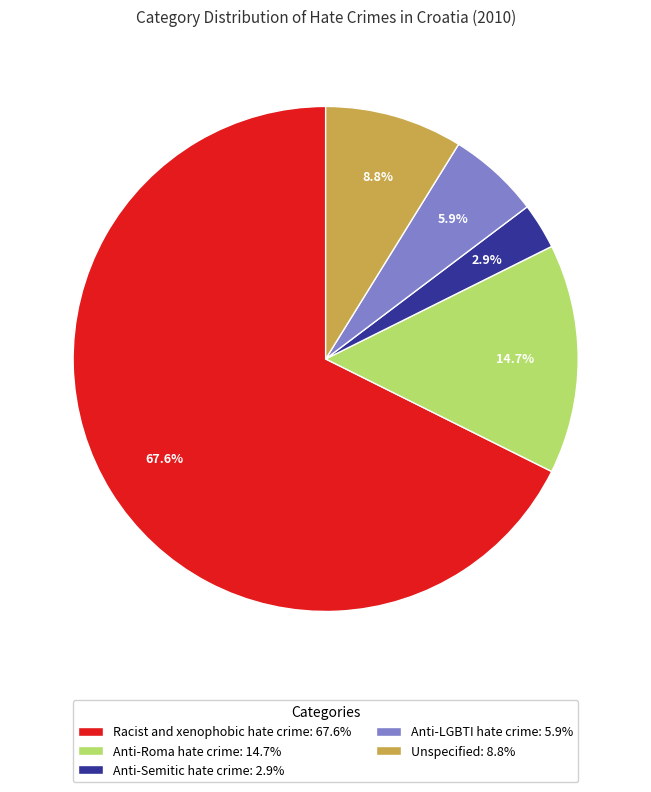

To the nearest percent, what is the combined percentage of Anti-Semitic hate crime and Anti-Roma hate crime?

18%